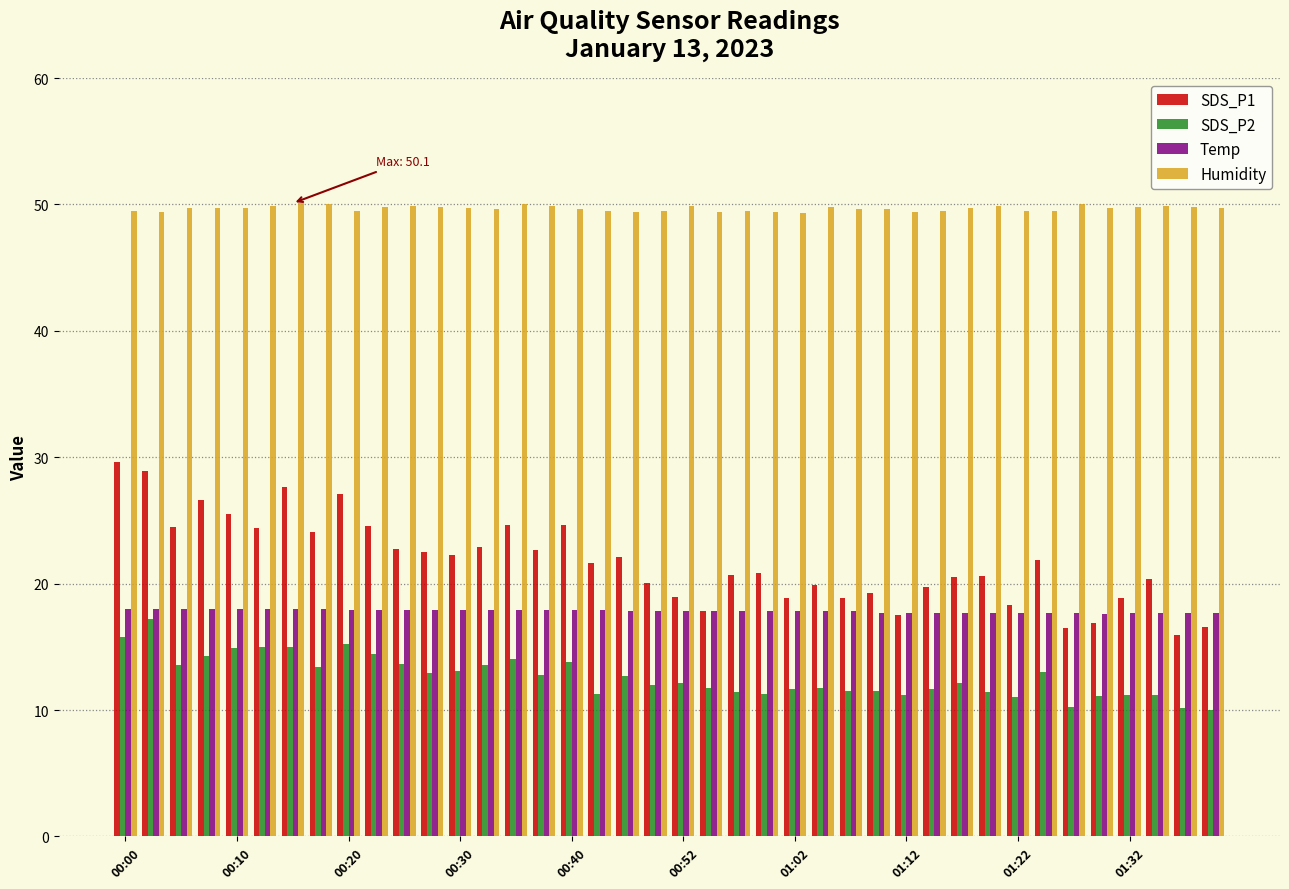

Which series has the widest spread of values?

SDS_P1